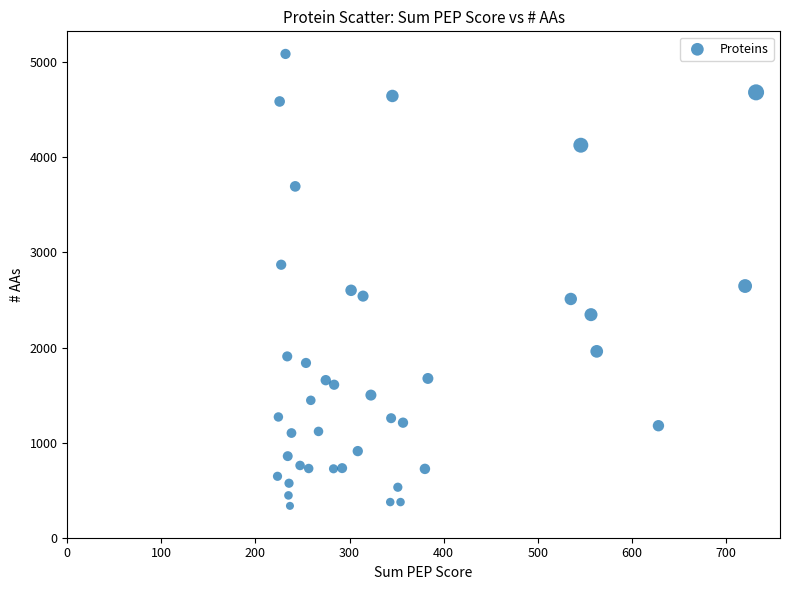

What is the range of Y values (max minus min)?

4753